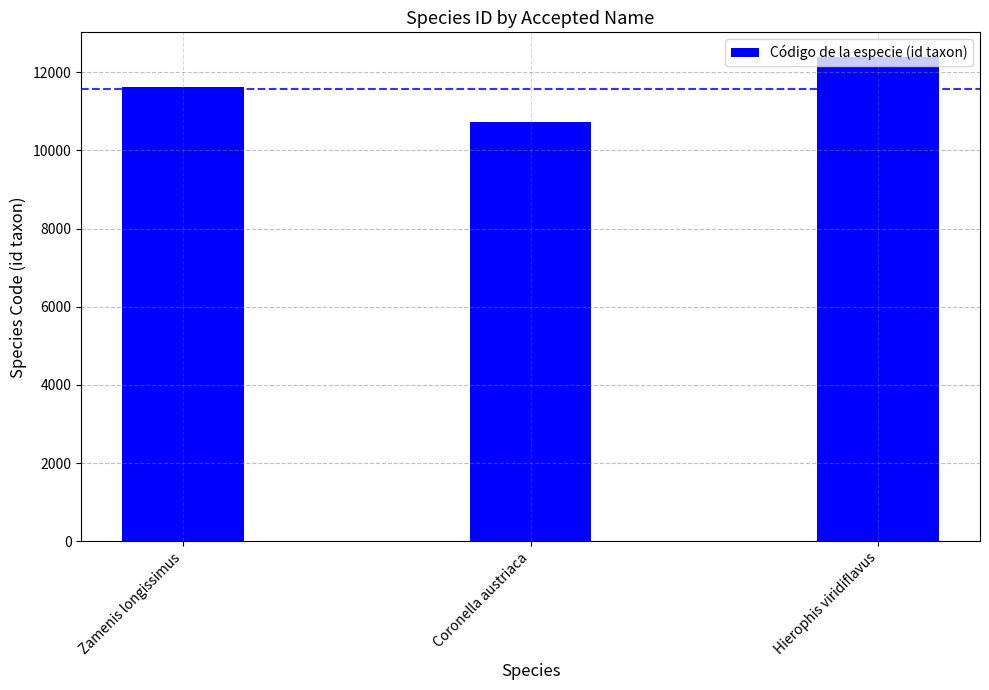

The chart shows a value of 11616 at Zamenis longissimus. True or false?

True